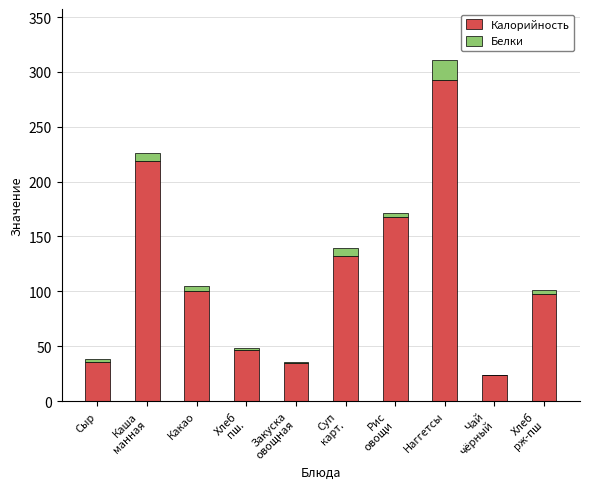

True or false: Калорийность has a value of 168.4 at Наггетсы.

False